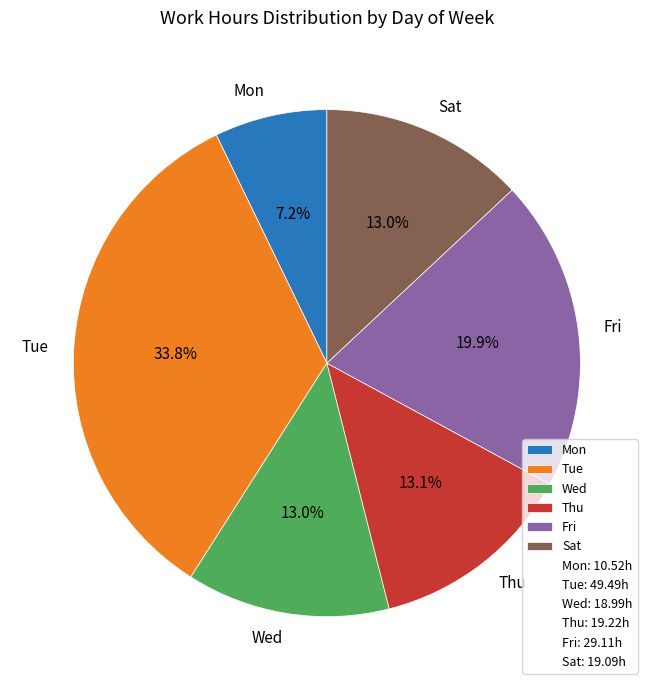

Does Wed account for over 50% of the chart?

No